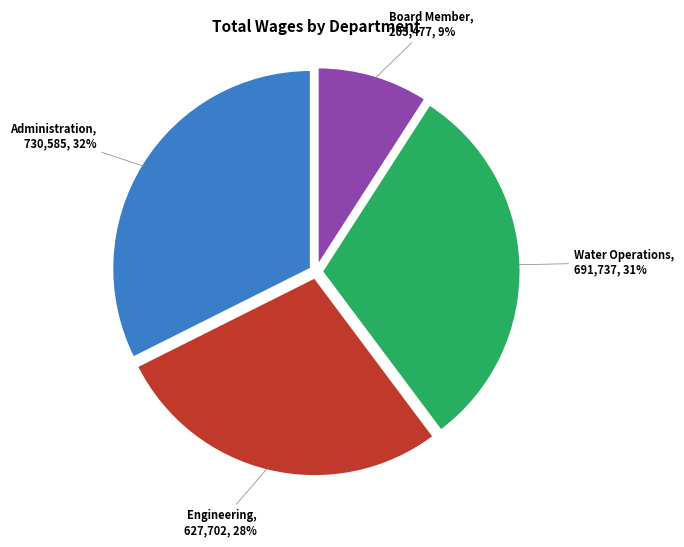

Is there a majority slice in this chart?

No